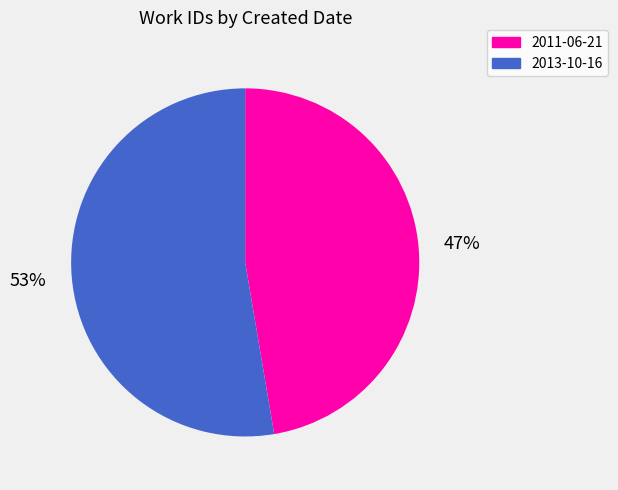

What is the ratio of the value at 2011-06-21 to the value at 2013-10-16?

0.9